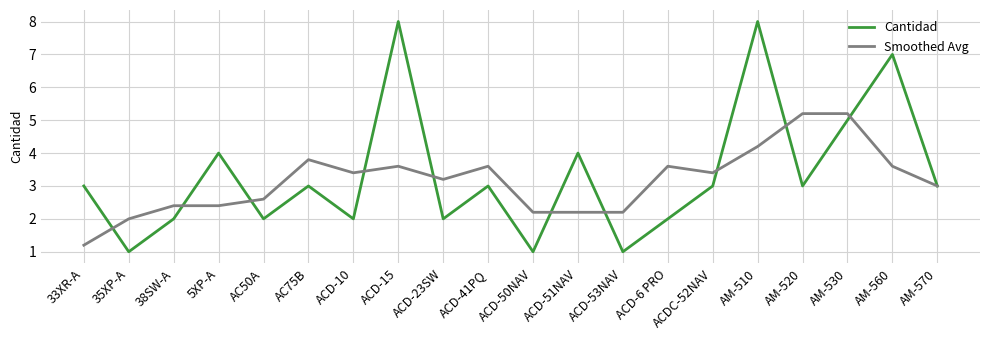

The Smoothed Avg series shows 3.2 at ACD-23SW. True or false?

True